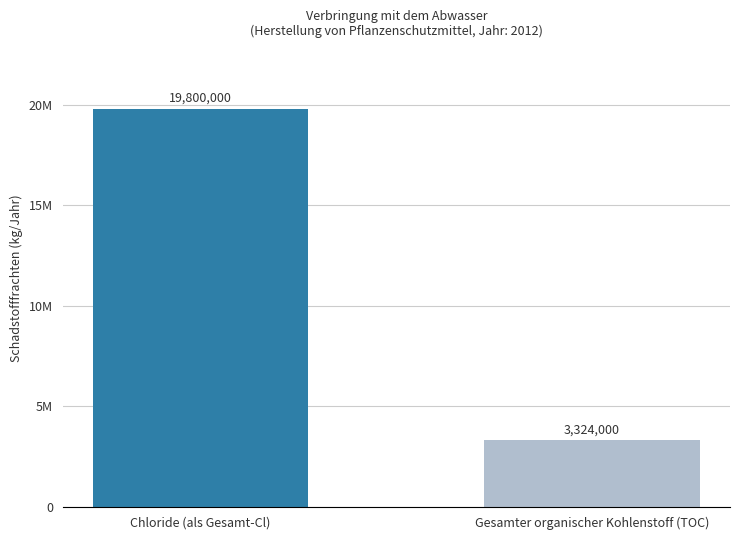

How many values are below 19800000?

1